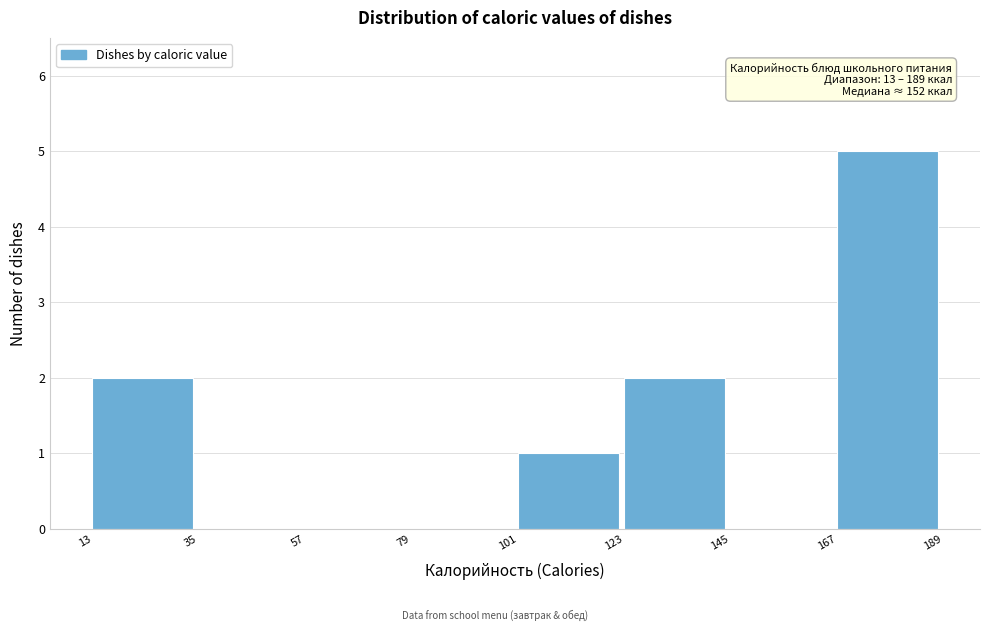

Over which range of the x-axis is the bar tallest?

167 to 189